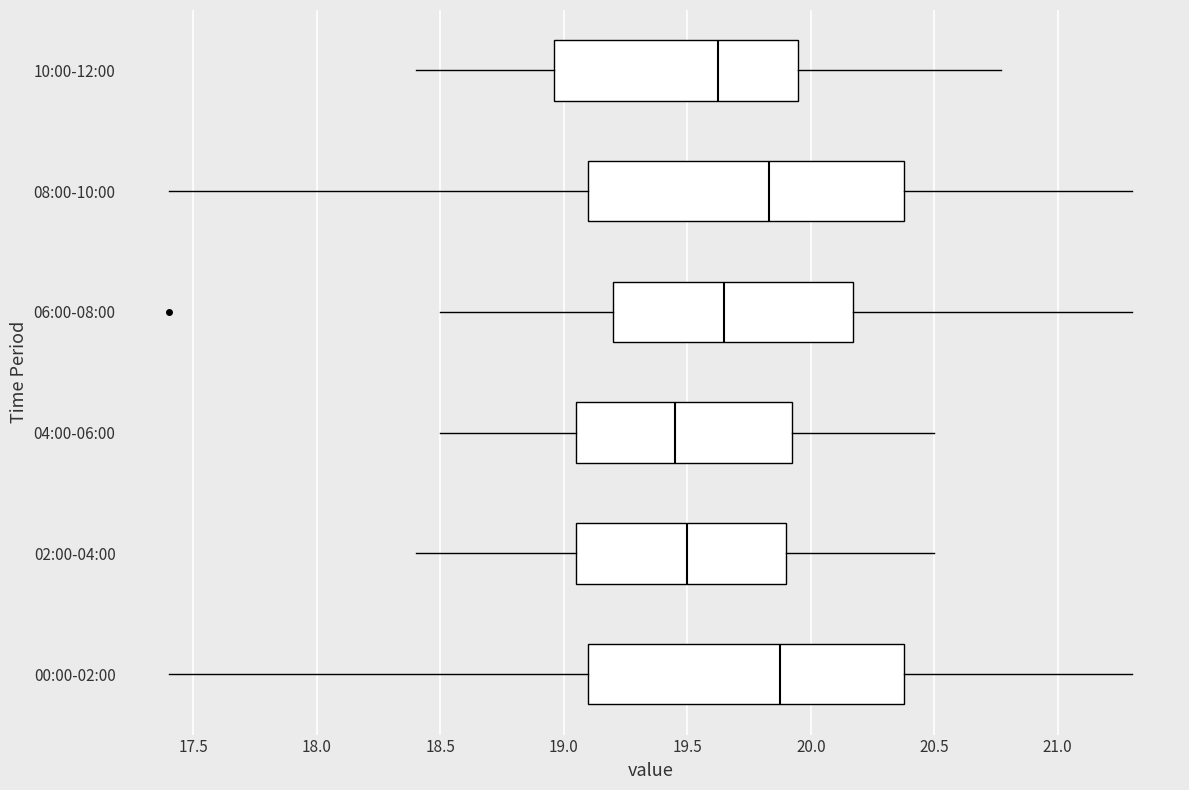

Reading bottom to top, read every box against the x-axis: the position of its median line, the range the box covers, and the ends of its whiskers. The values are not printed on the chart, so give them approximately, as read against the axis.

00:00-02:00: median 19.90, box 19.10 to 20.40, whiskers 17.40 to 21.30
02:00-04:00: median 19.50, box 19.05 to 19.90, whiskers 18.40 to 20.50
04:00-06:00: median 19.45, box 19.05 to 19.95, whiskers 18.50 to 20.50
06:00-08:00: median 19.65, box 19.20 to 20.15, whiskers 18.50 to 21.30
08:00-10:00: median 19.85, box 19.10 to 20.40, whiskers 17.40 to 21.30
10:00-12:00: median 19.65, box 18.95 to 19.95, whiskers 18.40 to 20.75